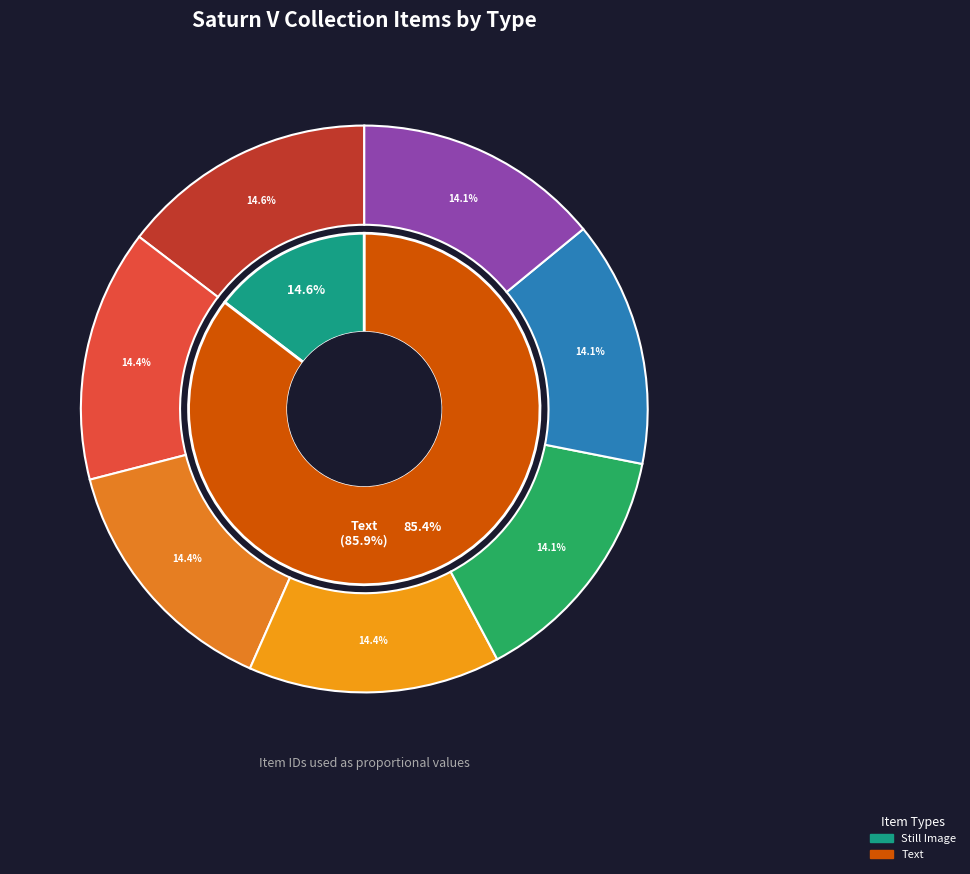

To the nearest percent, what is the combined percentage of Launch Vehicle Engines Project and Launch Information: Saturn S-IV?

29%